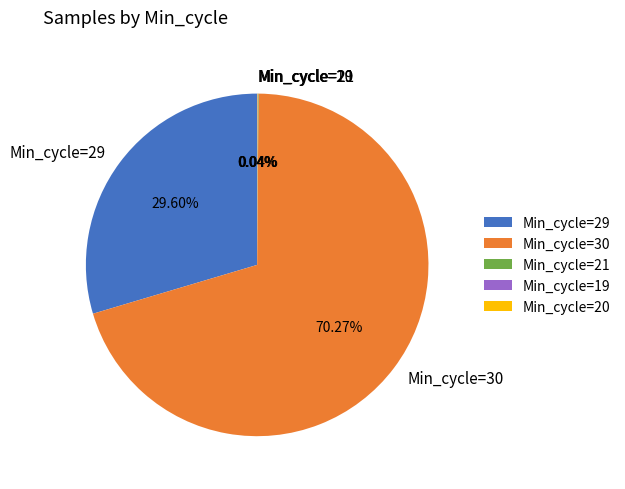

Which category accounts for the majority?

Min_cycle=30